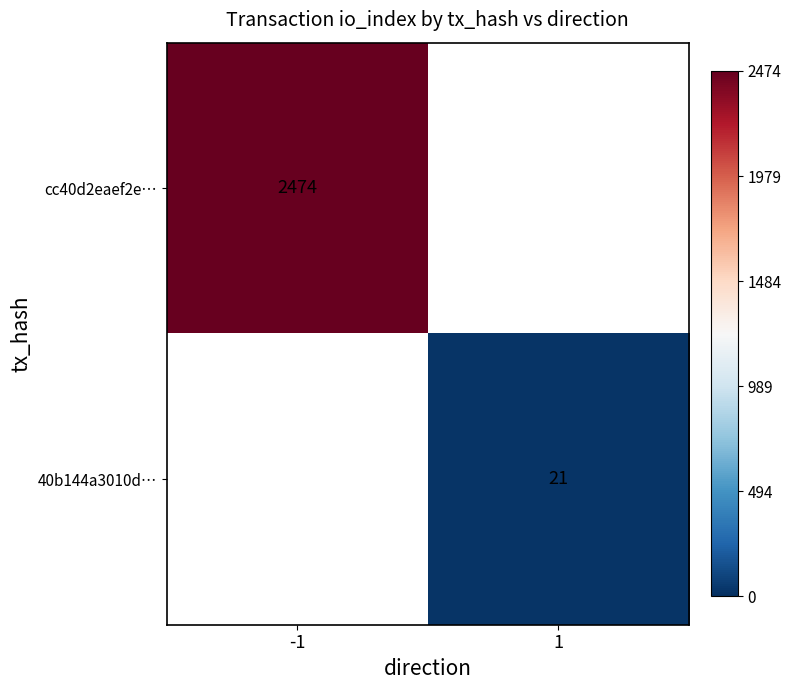

What is the greatest value displayed?

2474.0